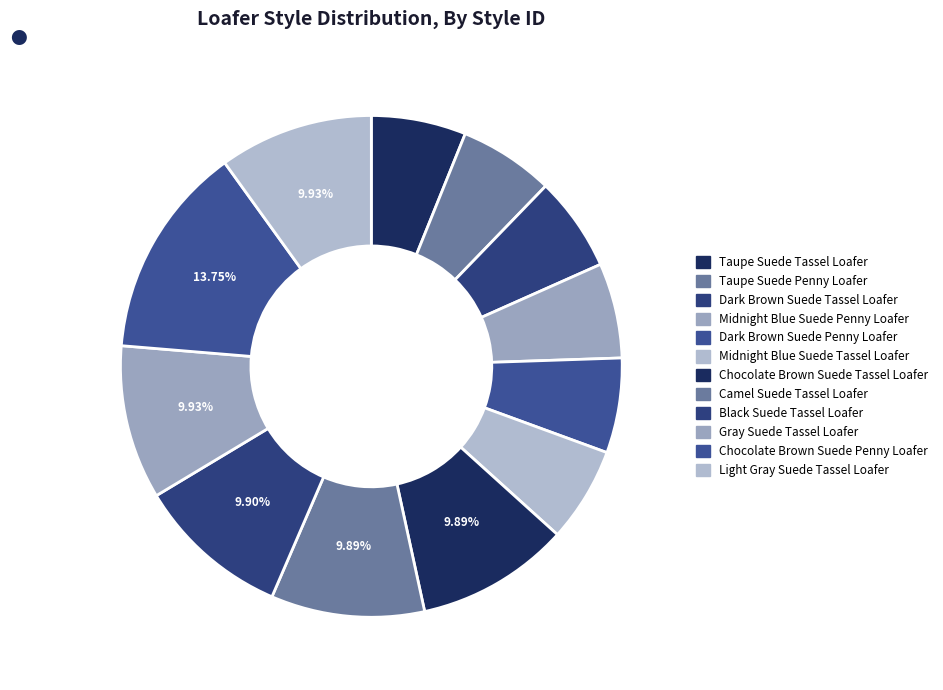

Count the number of slices in the pie.

12